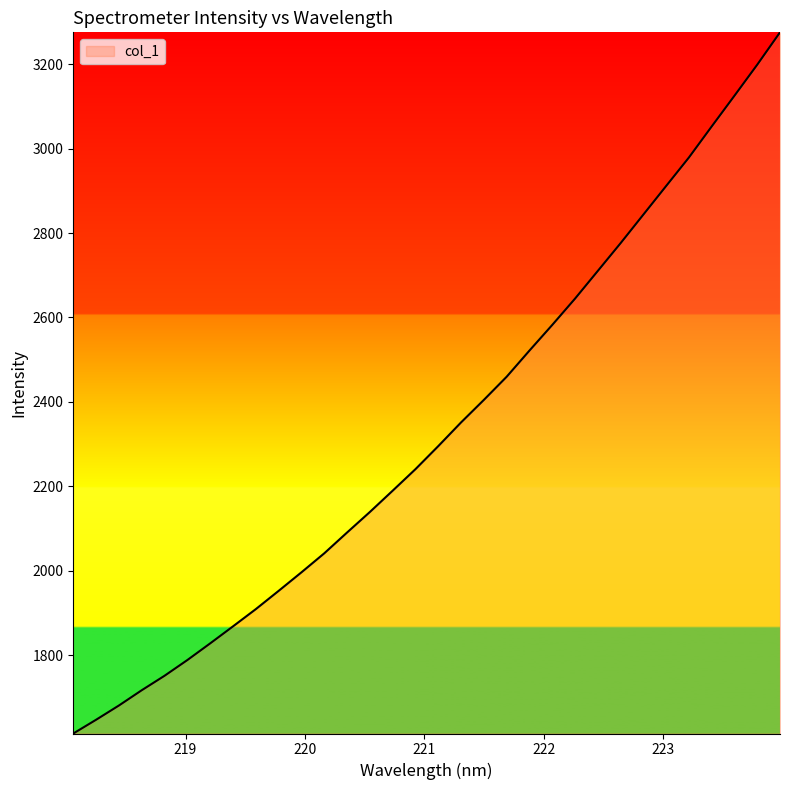

What is the smallest value displayed?

1614.0